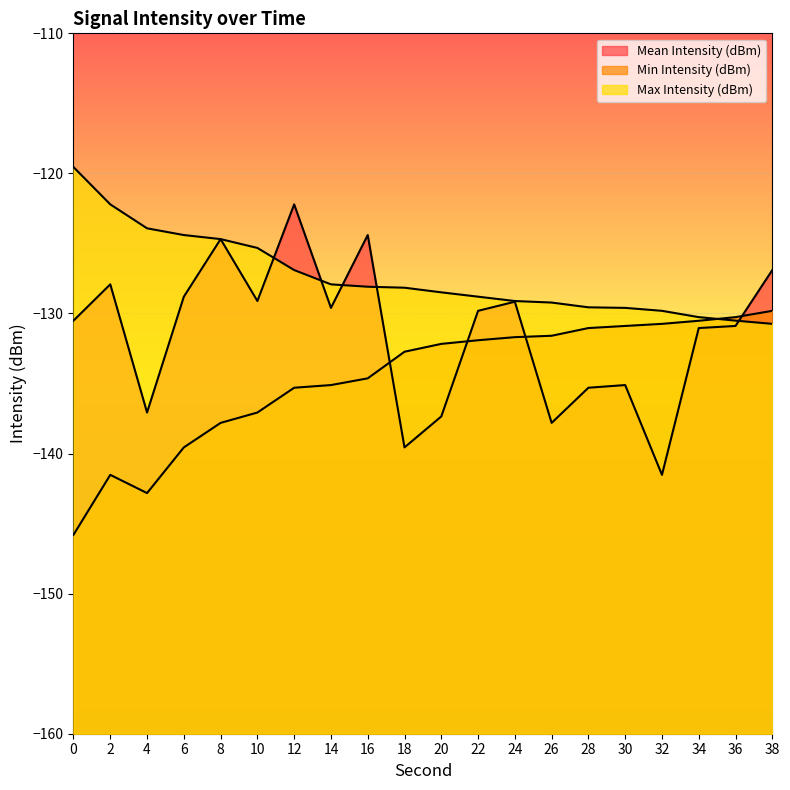

Where is Mean Intensity (dBm) nearest to the value -131?

34